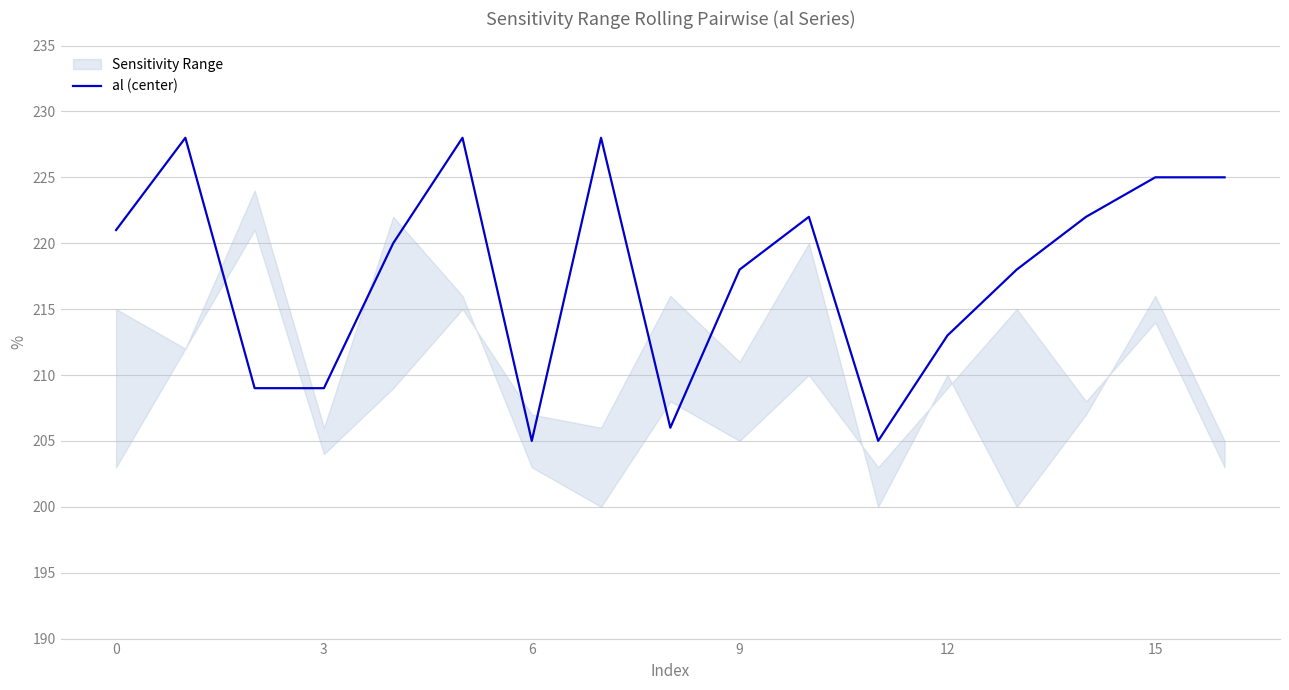

What is the lowest value of the al (center) series?

205